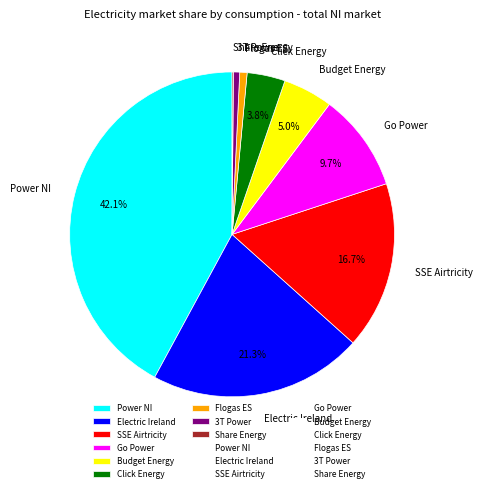

Is Power NI the majority of the pie?

No